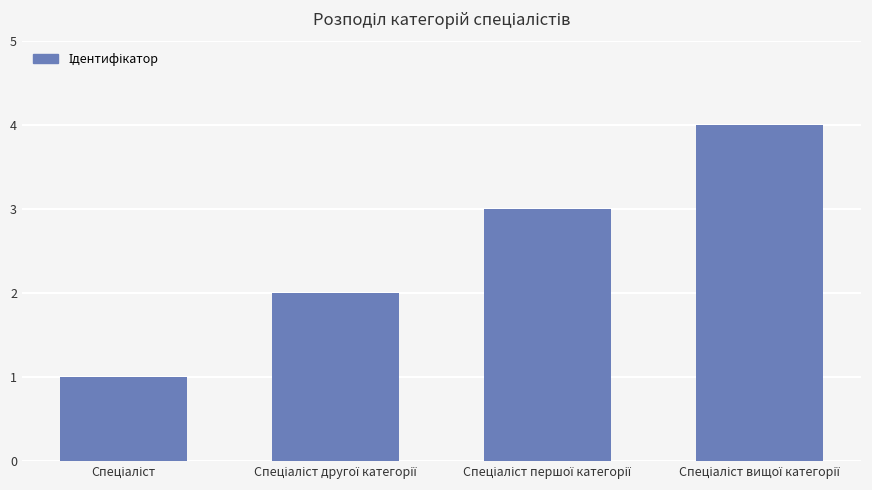

What is the difference between the maximum and minimum values?

3